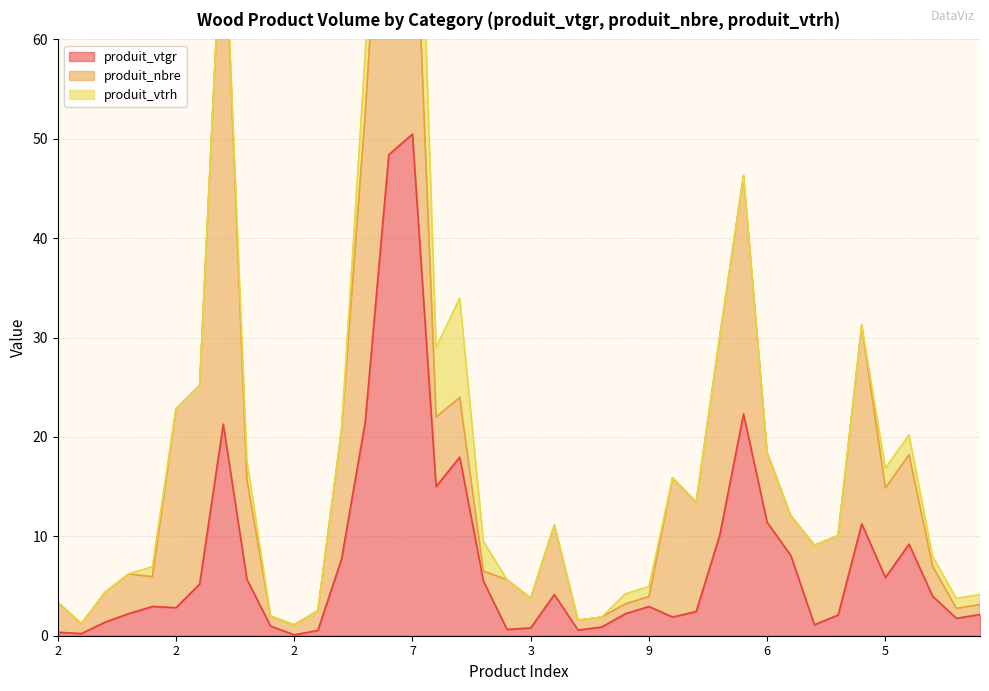

At which label does produit_vtgr first exceed 2?

5